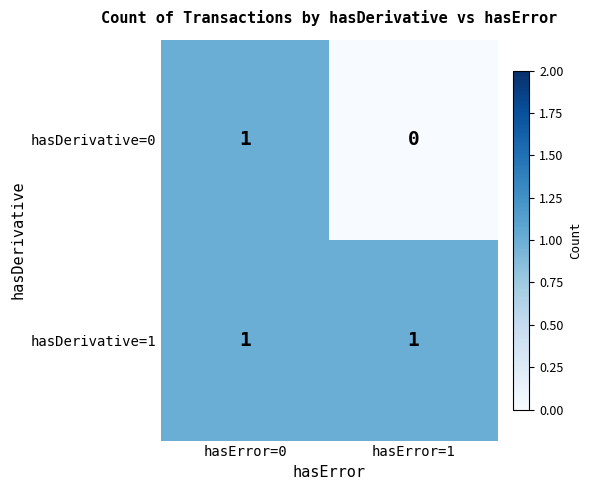

True or false: hasDerivative=0 has a value of 1 at hasError=0.

True